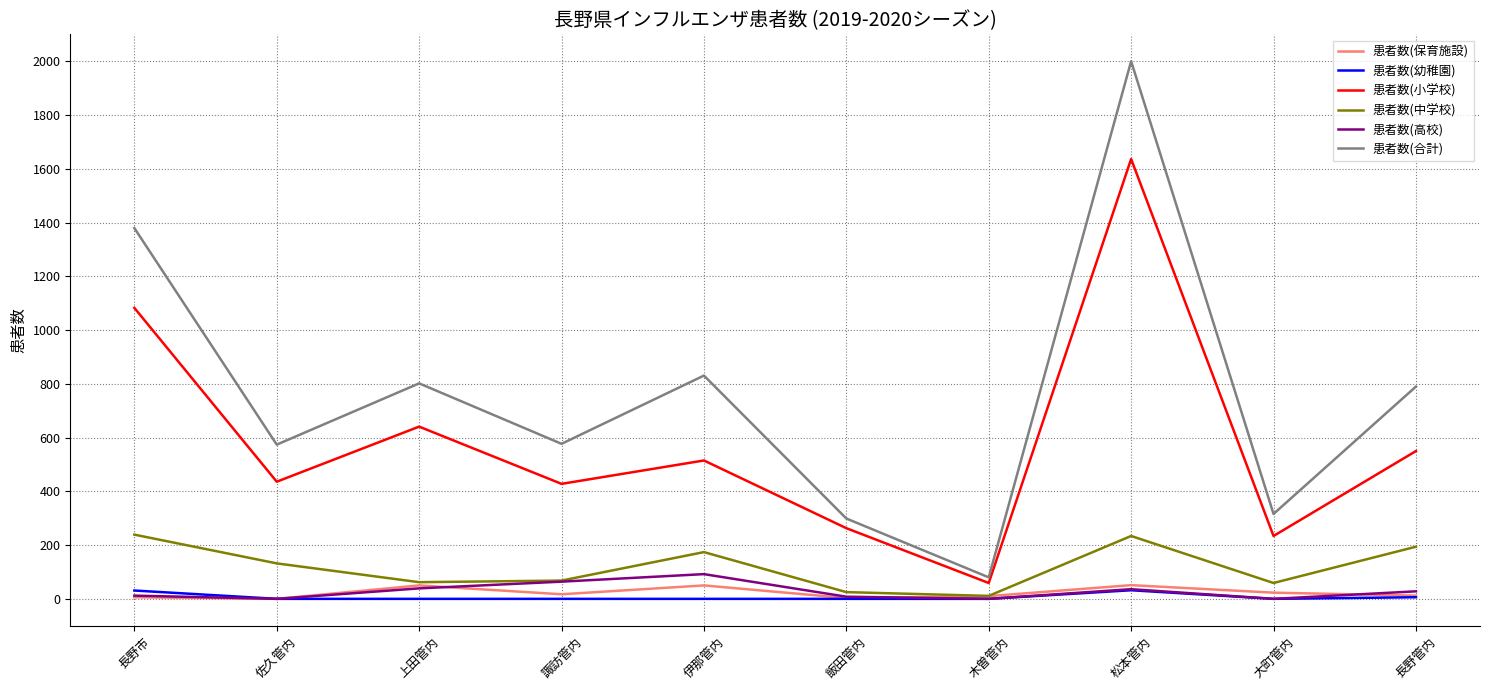

True or false: 患者数(合計) and 患者数(高校) cross at least once.

False